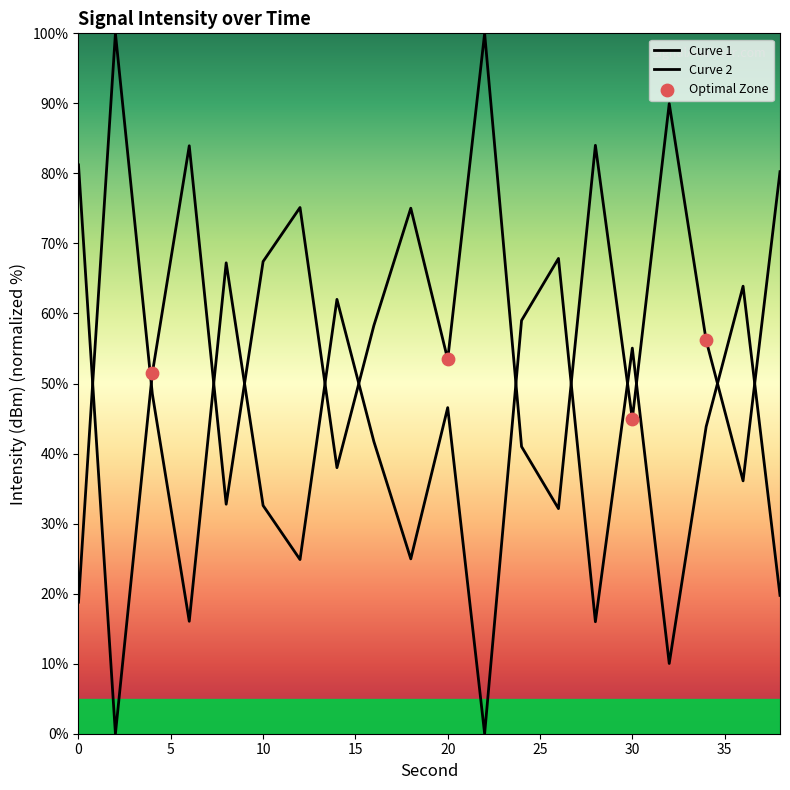

Between 34 and 4, which is larger?

34